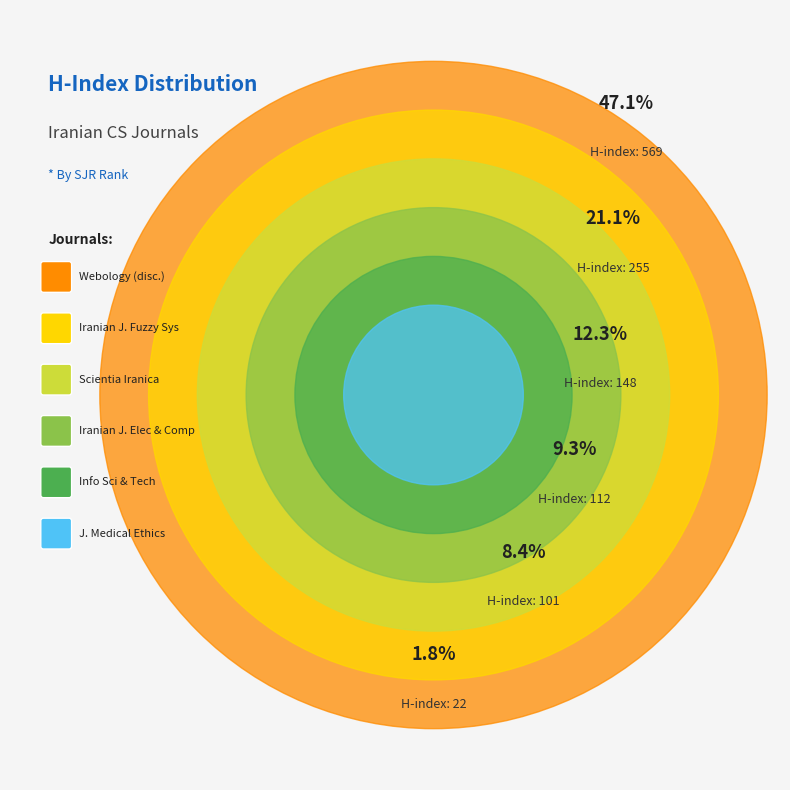

What percentage is NOT represented by Rank 5
Iranian Journal of
Electrical and Computer?

90.7%